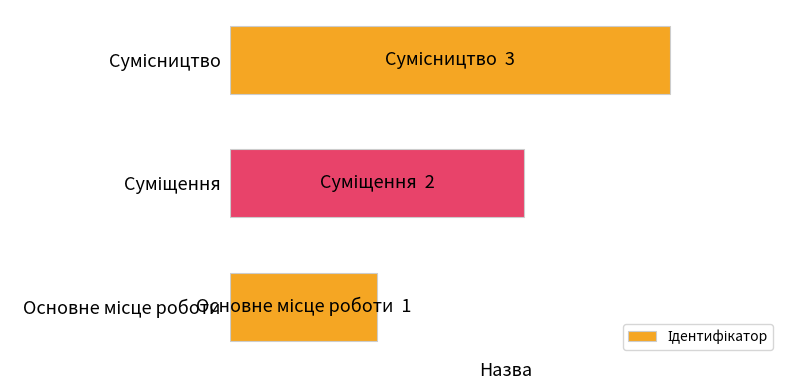

Are the bars horizontal?

Yes